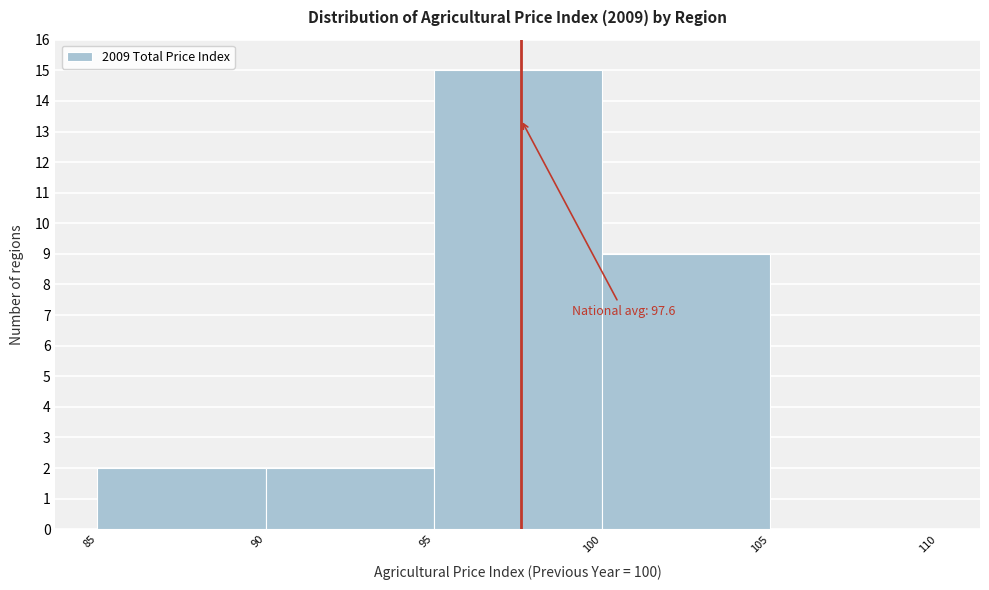

Over which range of the x-axis is the bar tallest?

95 to 100